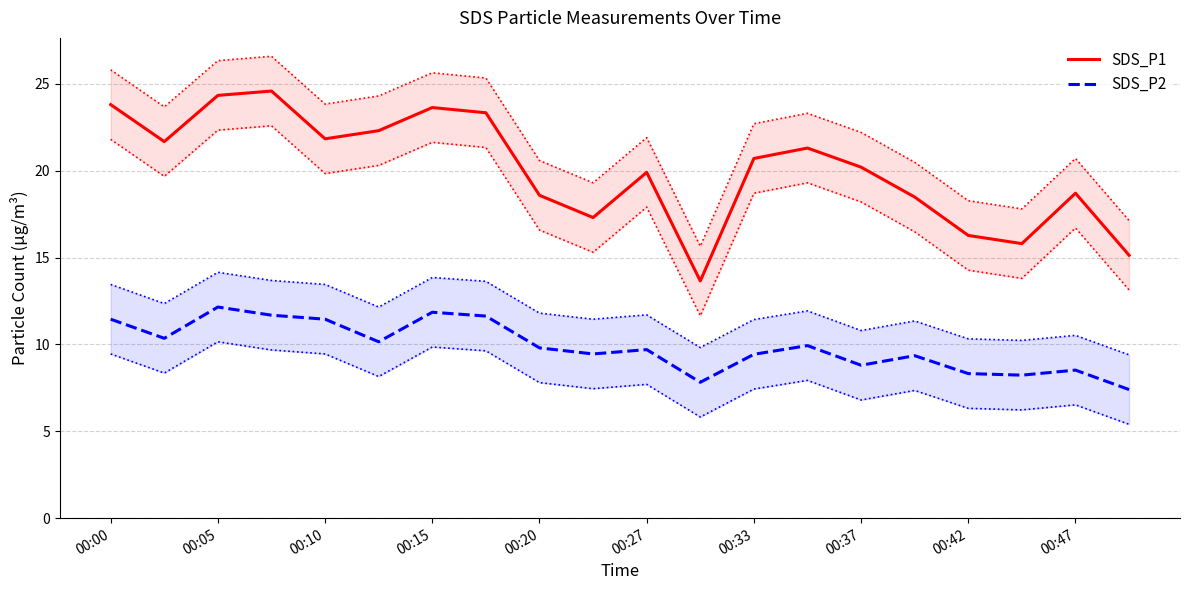

How many lines are shown in the chart?

2